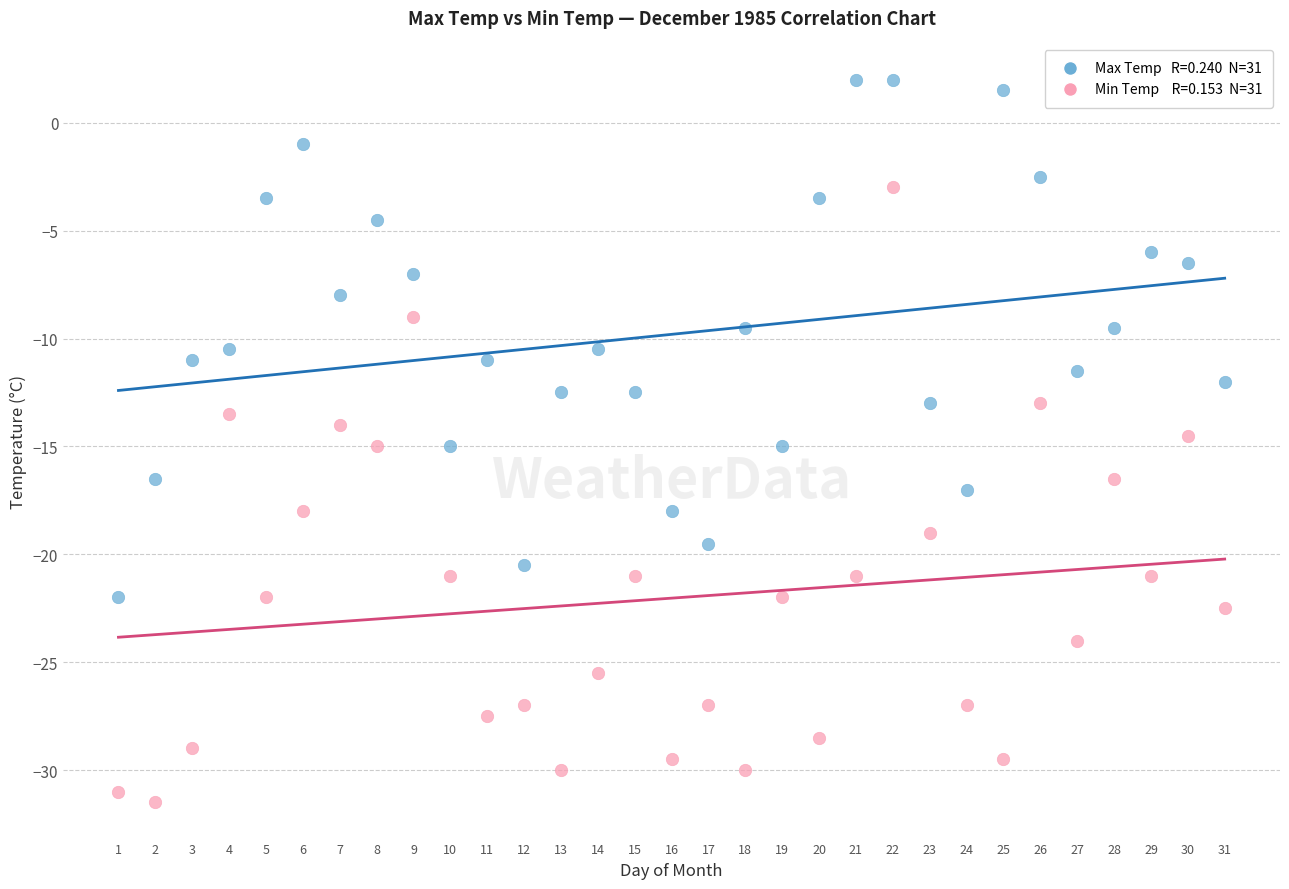

Across all data points, what is the range of X values (max minus min)?

30.0